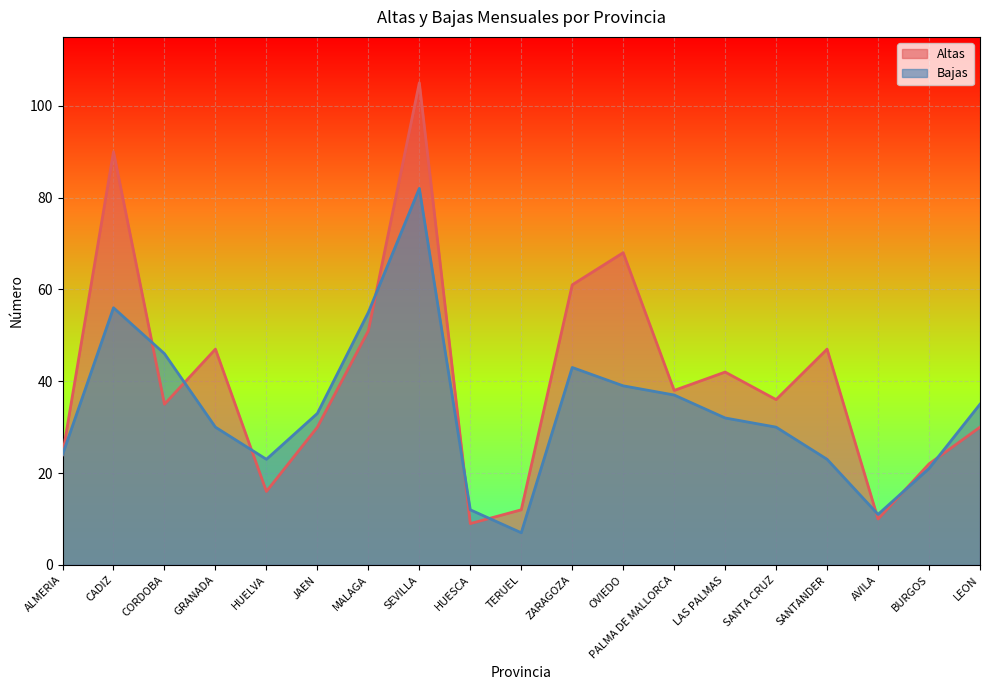

Reading left to right, list all the values displayed in this chart.

Altas: 24	90	35	47	16	30	51	105	9	12	61	68	38	42	36	47	10	22	30
Bajas: 24	56	46	30	23	33	55	82	12	7	43	39	37	32	30	23	11	21	35